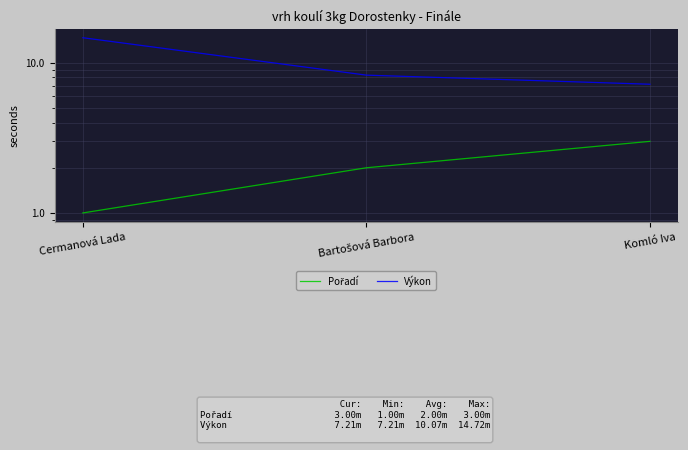

Read the Výkon value at Cermanová Lada.

14.7